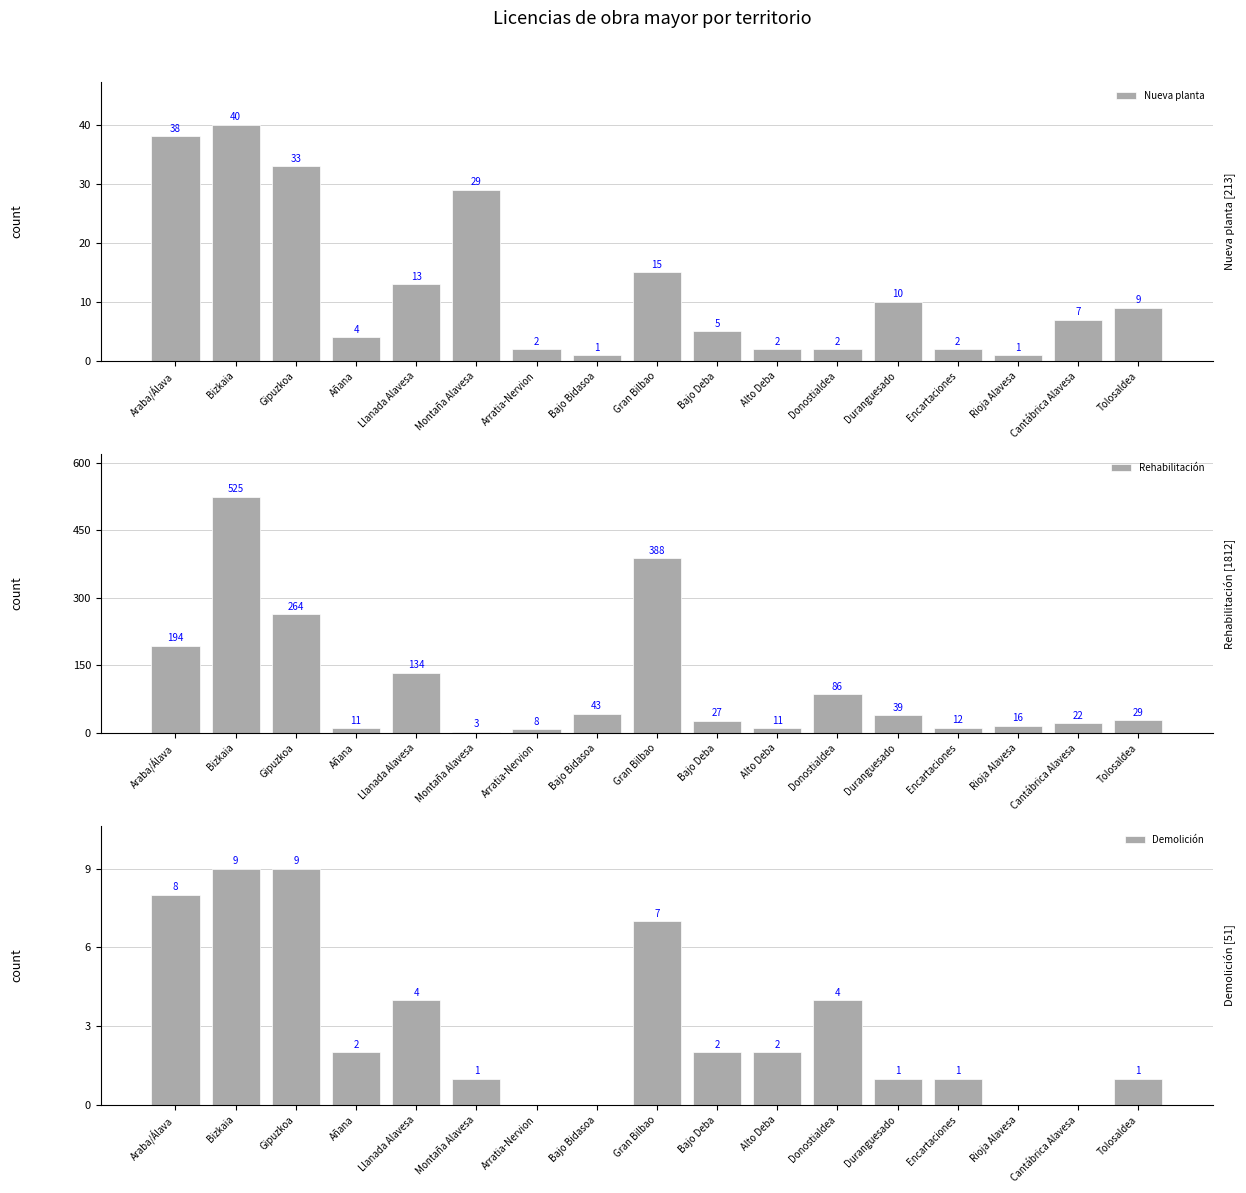

At how many categories does at least one series exceed 391?

1